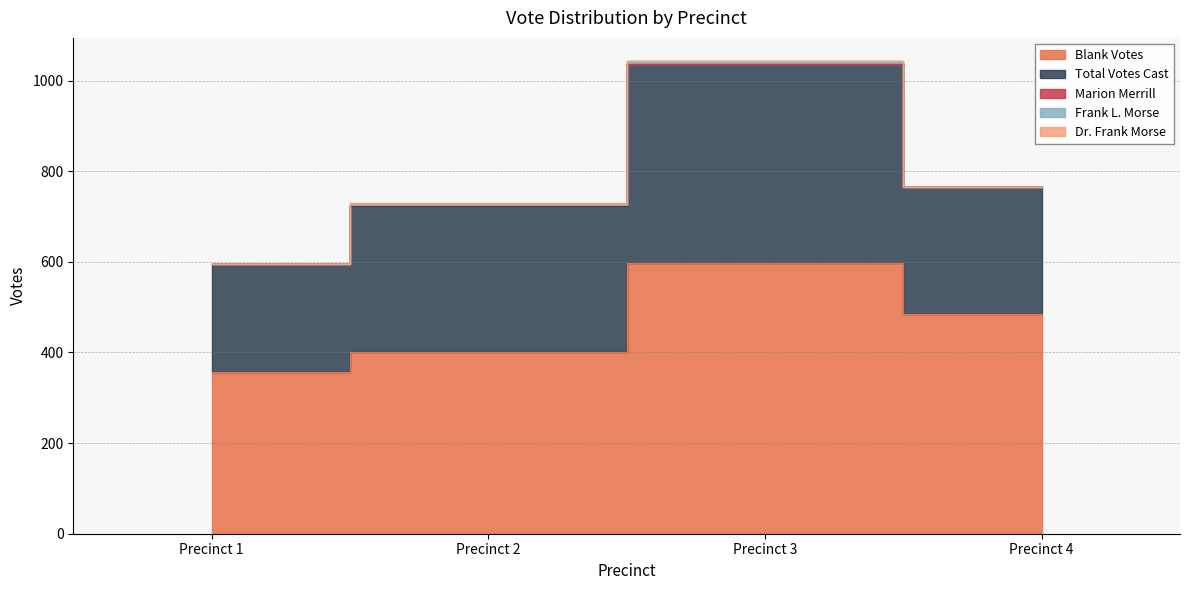

At which label does Frank L. Morse reach its minimum?

Precinct 1